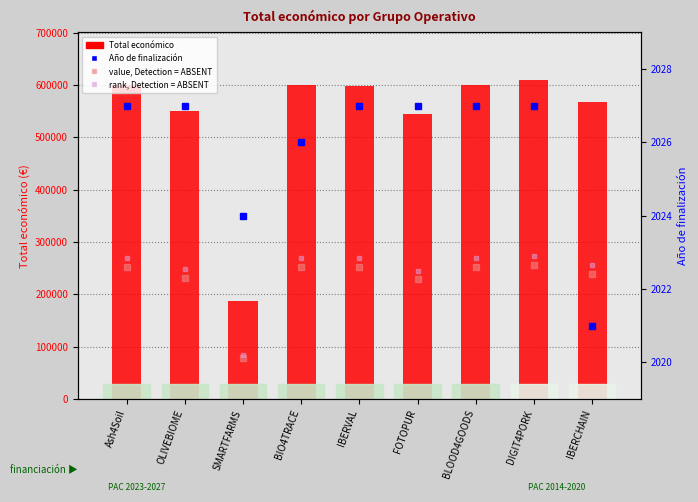

At how many categories does at least one series exceed 516588?

8